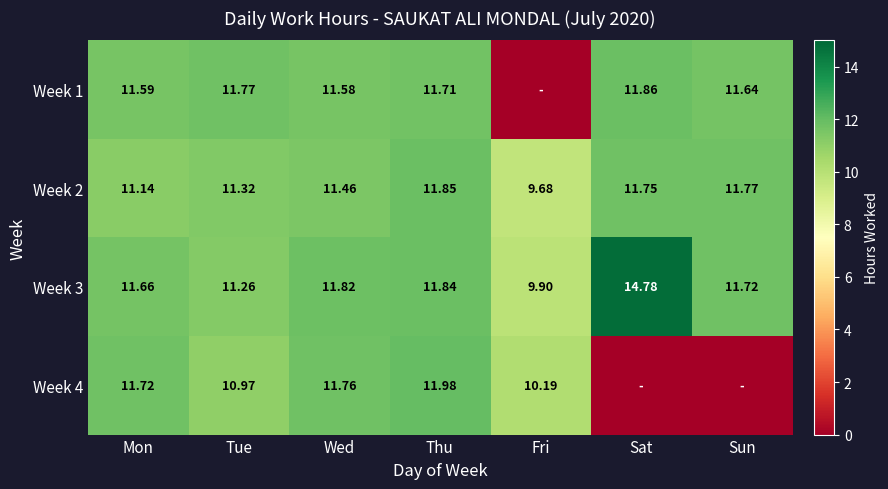

At which label does Week 3 reach its peak?

Sat